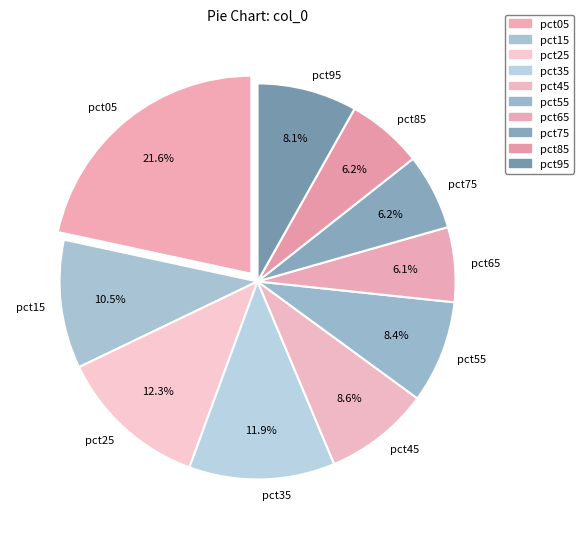

True or false: pct25 accounts for 6% of the total.

False